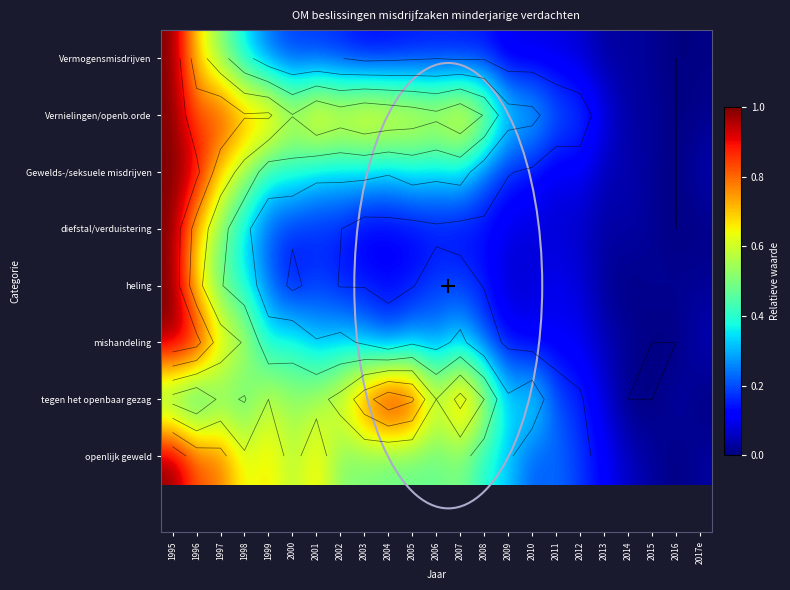

The value of mishandeling at 2012 is 0.2. True or false?

False